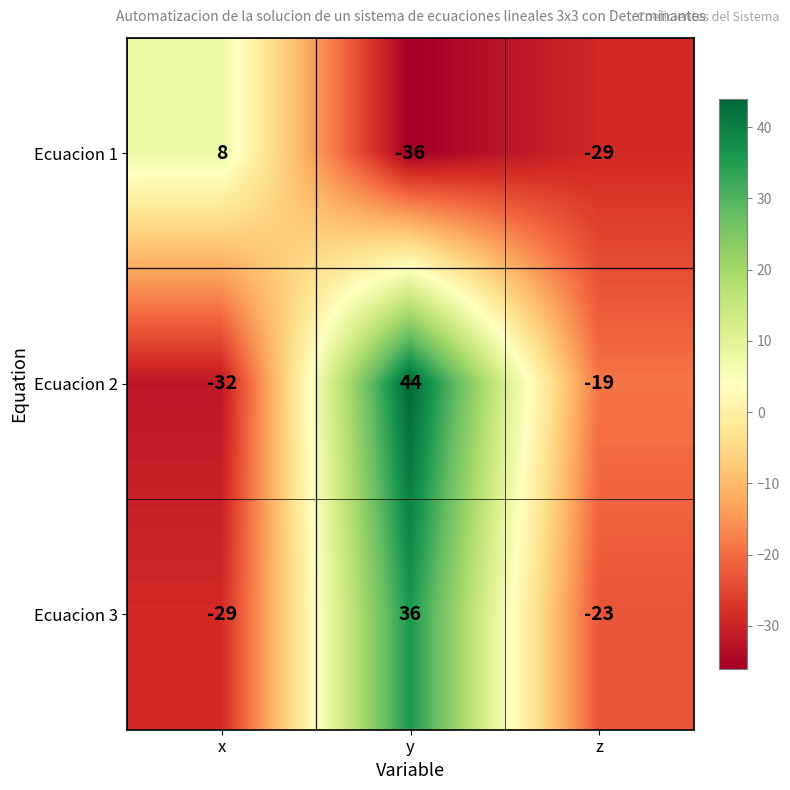

Rank the series by their maximum value, from highest to lowest.

Ecuacion 2, Ecuacion 3, Ecuacion 1